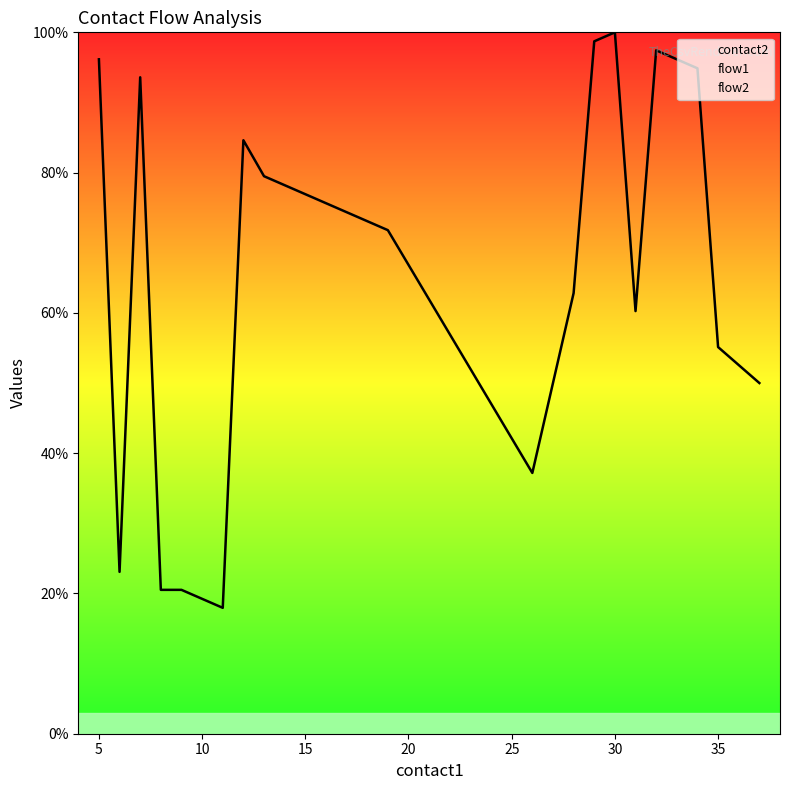

True or false: flow1 and flow2 intersect in this chart.

False